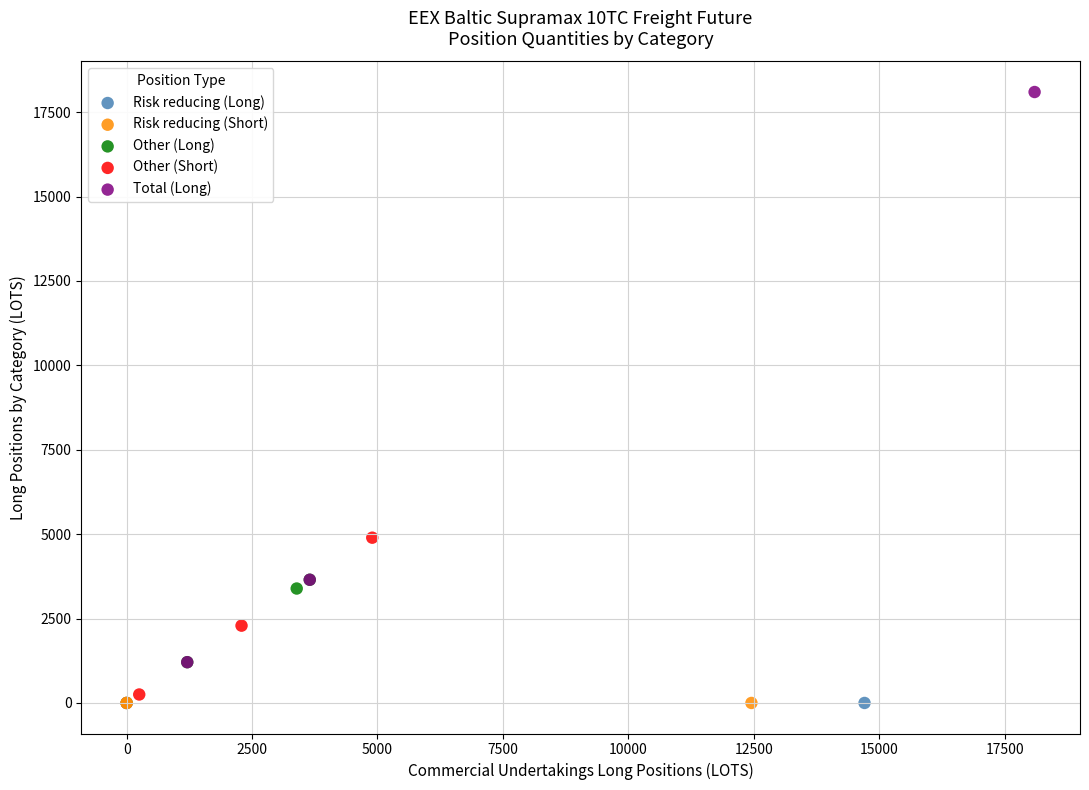

Which series contains the highest Y value?

Total (Long)